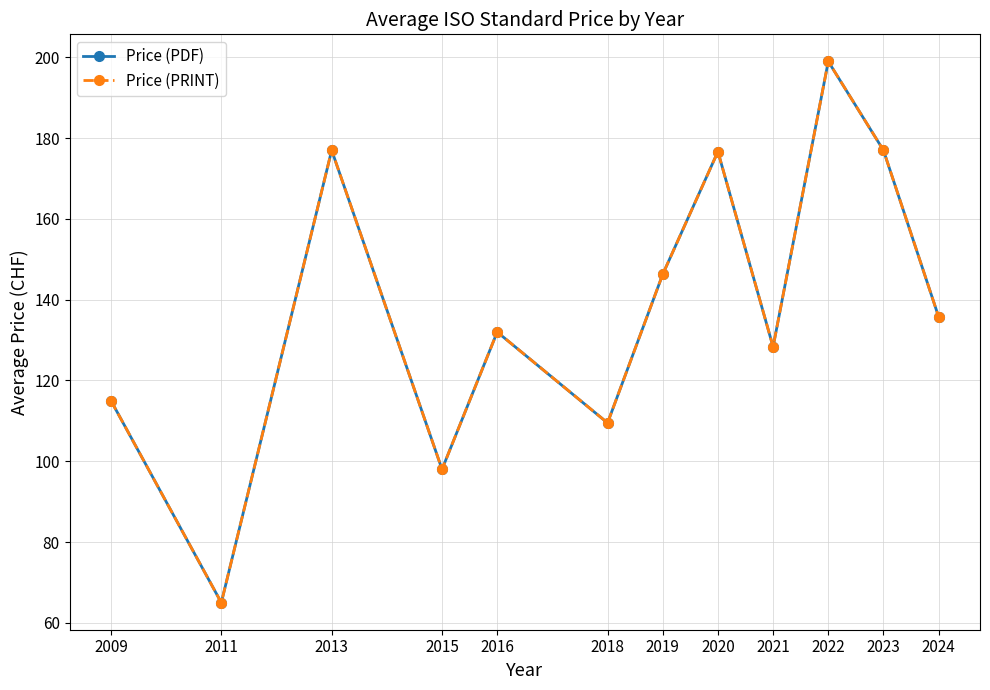

True or false: Price (PRINT) has a value of 109.5 at 2018.

True